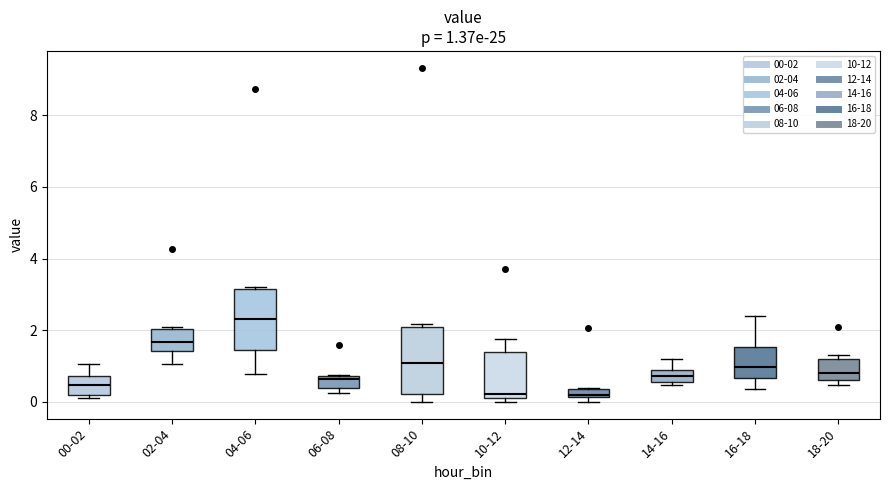

Which box's median line is the highest?

04-06